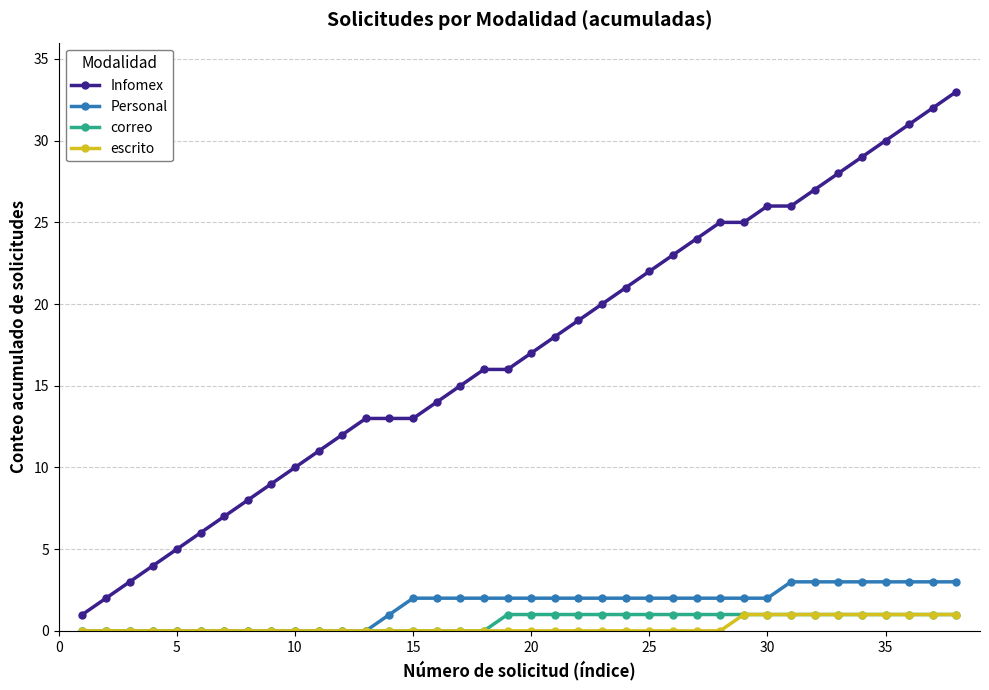

Which series has the widest spread of values?

Infomex